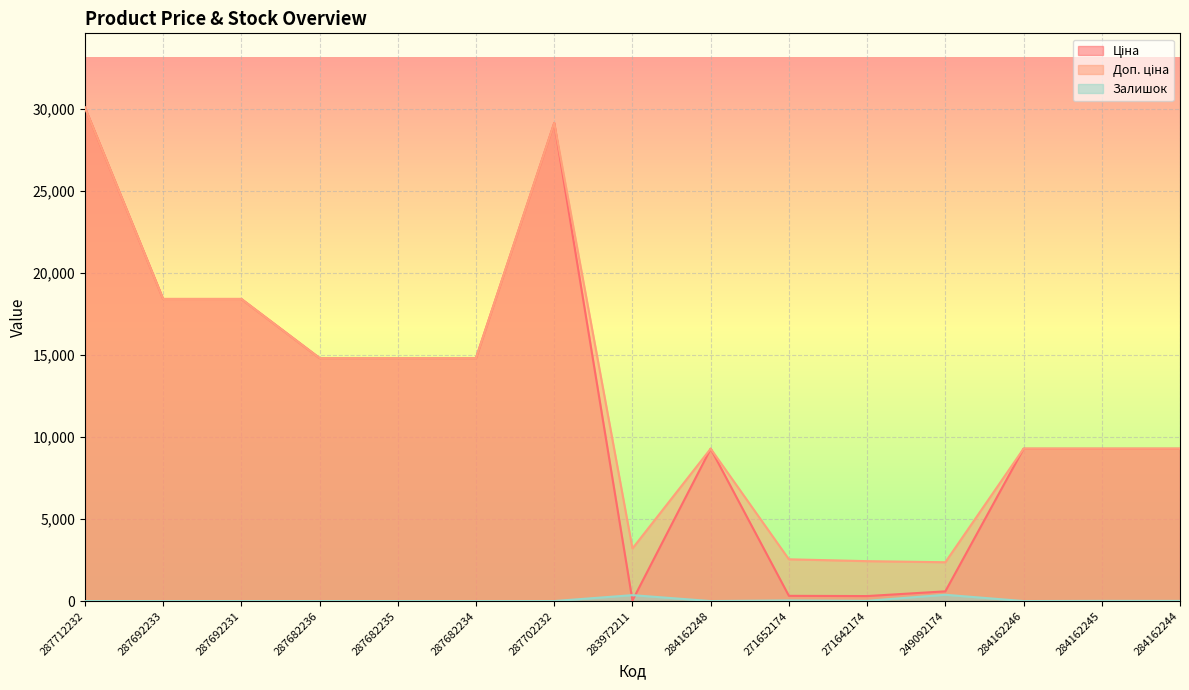

How many intersections are there between Ціна and Залишок?

2